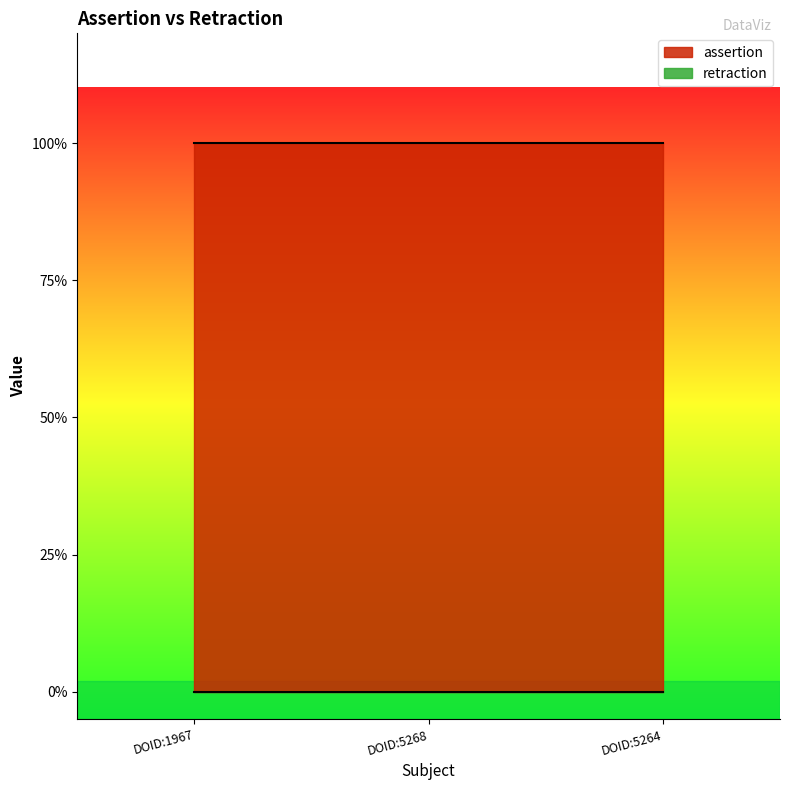

What is the spread (max minus min) of values at DOID:1967?

1